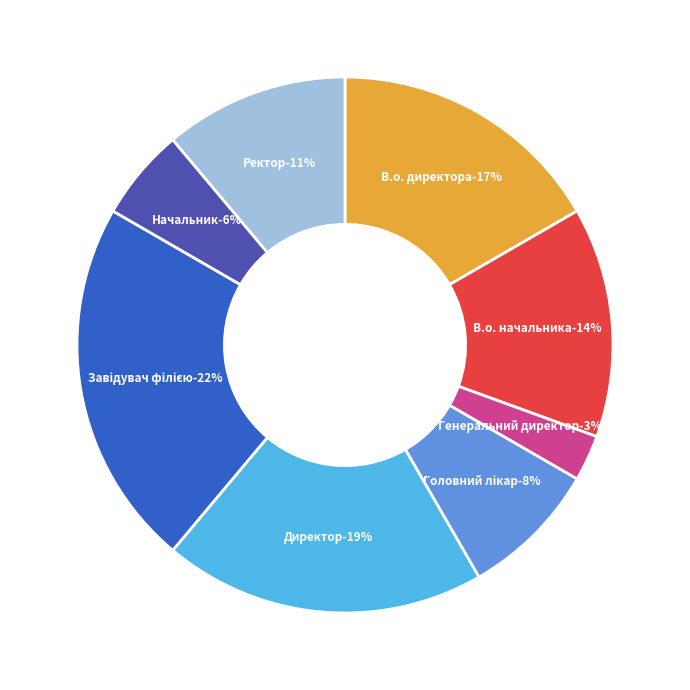

How much of the chart is everything except Ректор?

88.9%